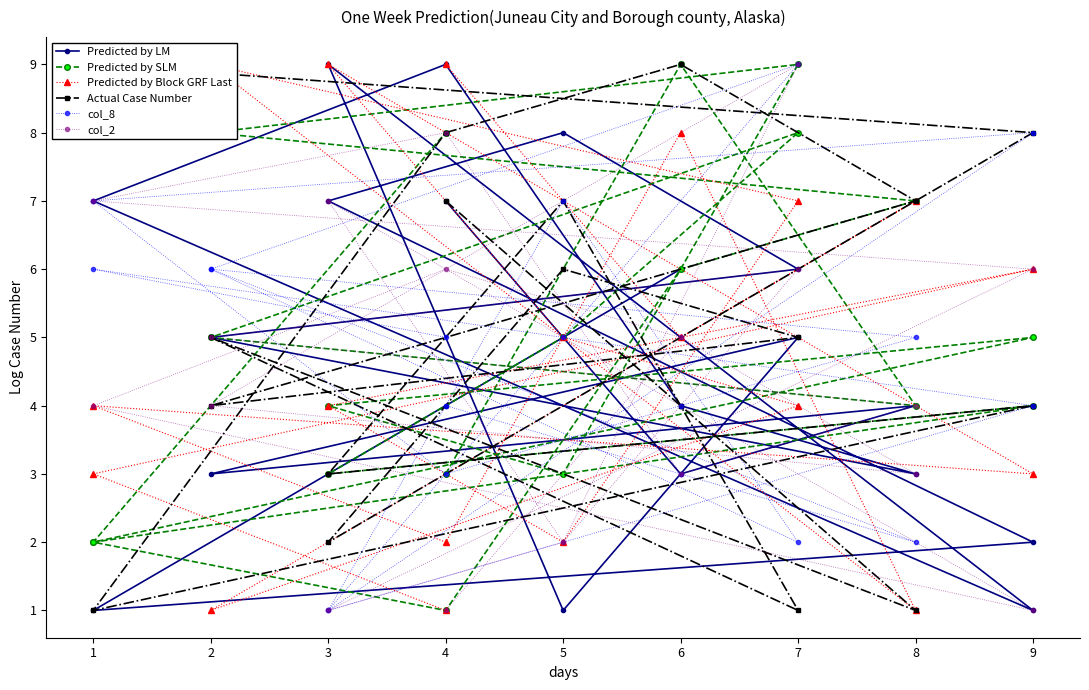

What is the difference between the maximum and minimum values in the Predicted by Block GRF Last series?

8.0